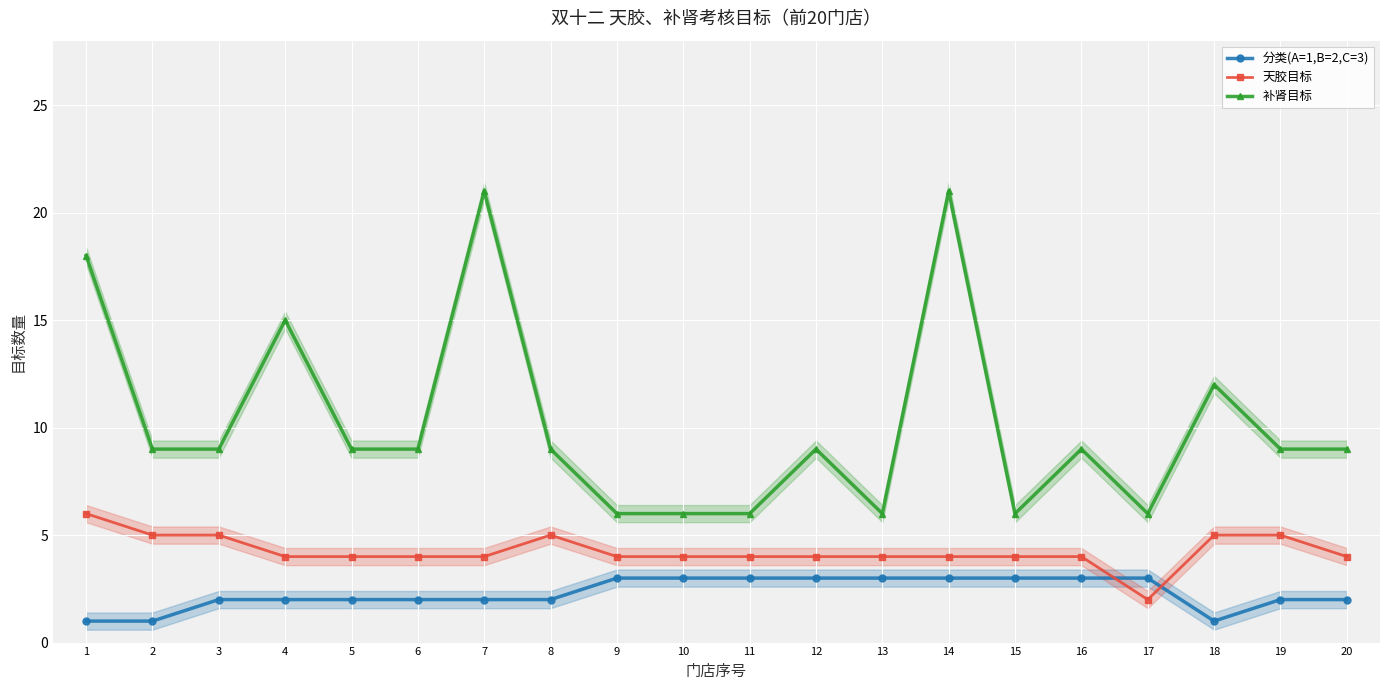

List the series in order of their overall mean, highest first.

补肾目标, 天胶目标, 分类(A=1,B=2,C=3)